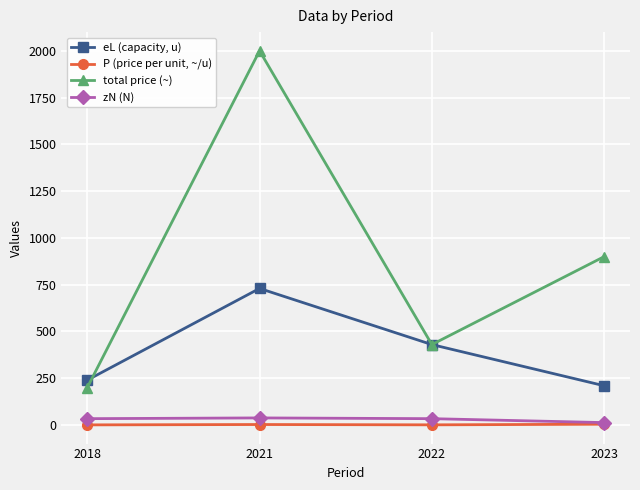

What is the lowest value of the total price (~) series?

200.0